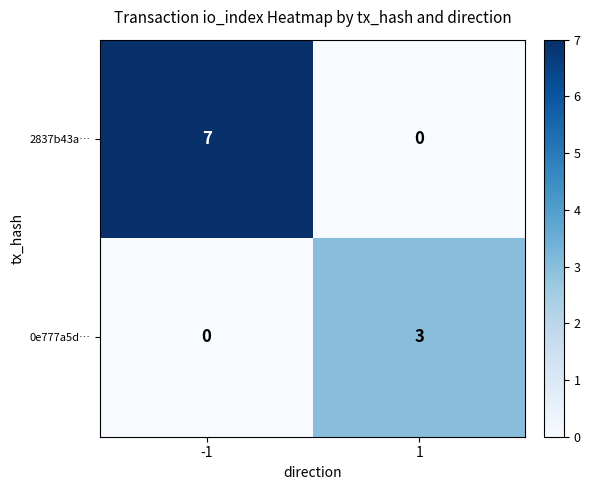

The 0e777a5d… series shows 3 at 1. True or false?

True